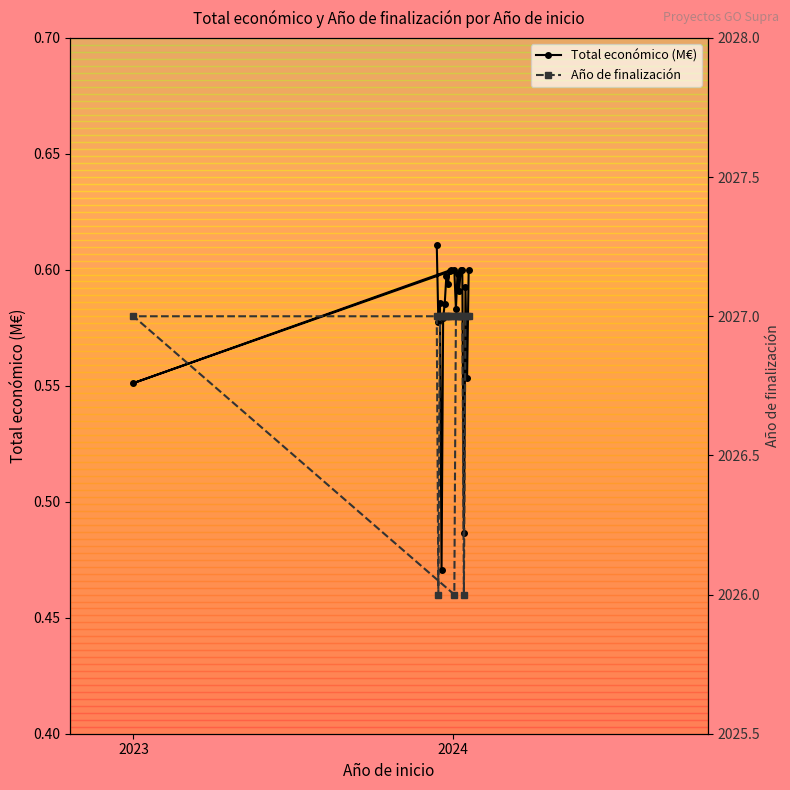

How many Total económico (M€) values are between 0 and 1?

21